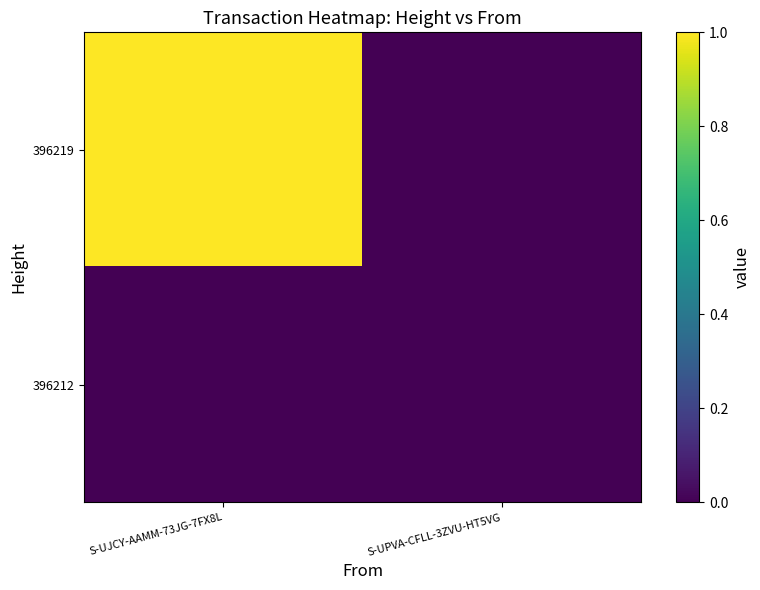

At which category does the chart reach its peak across all series?

S-UJCY-AAMM-73JG-7FX8L